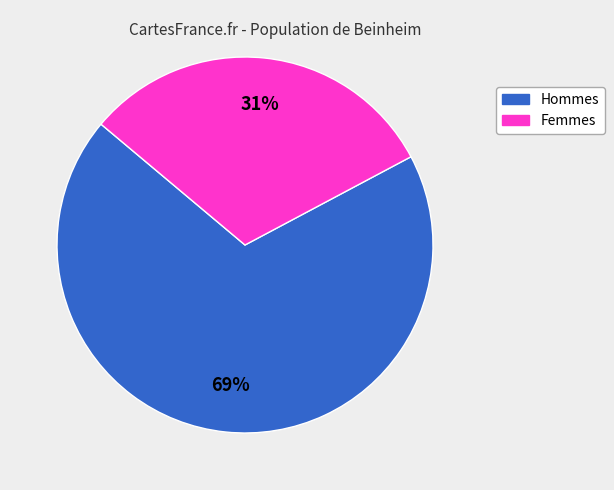

To the nearest percent, what is the difference between the largest and smallest slice percentages?

38%